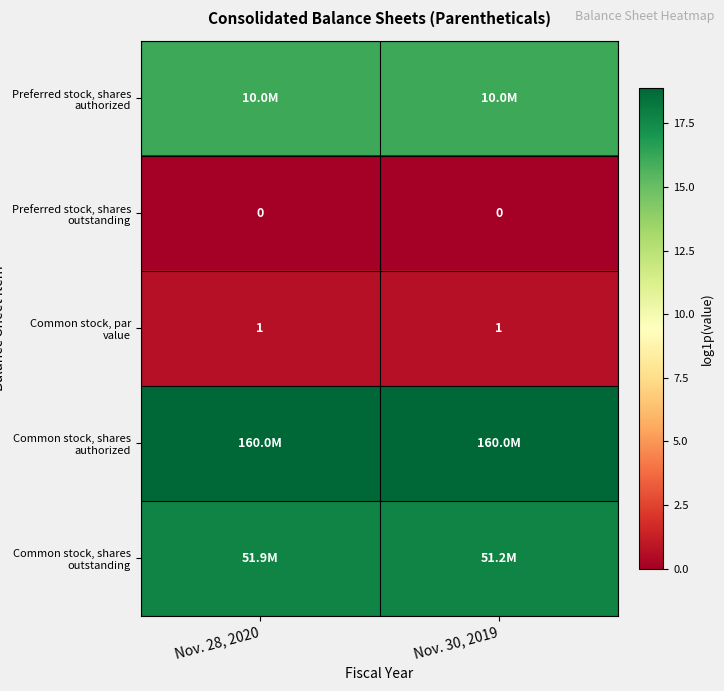

Which series has the largest total across all categories?

Common stock, shares authorized